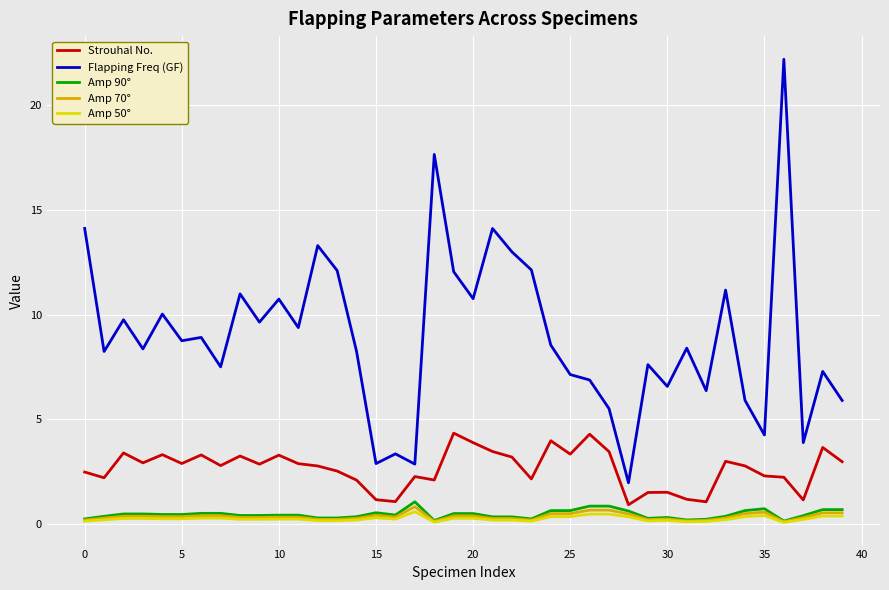

What is the difference between the second highest and second lowest values in the Amp 70° series?

0.5